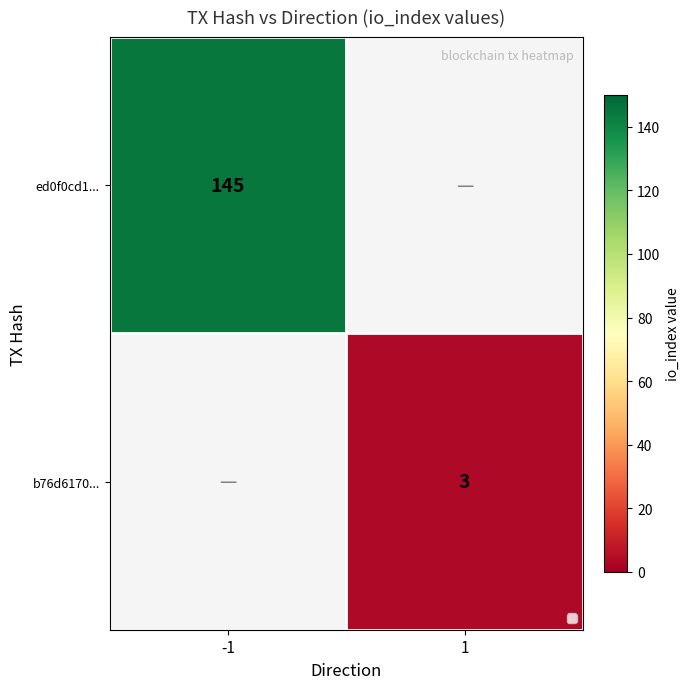

How many data points does each series have?

2